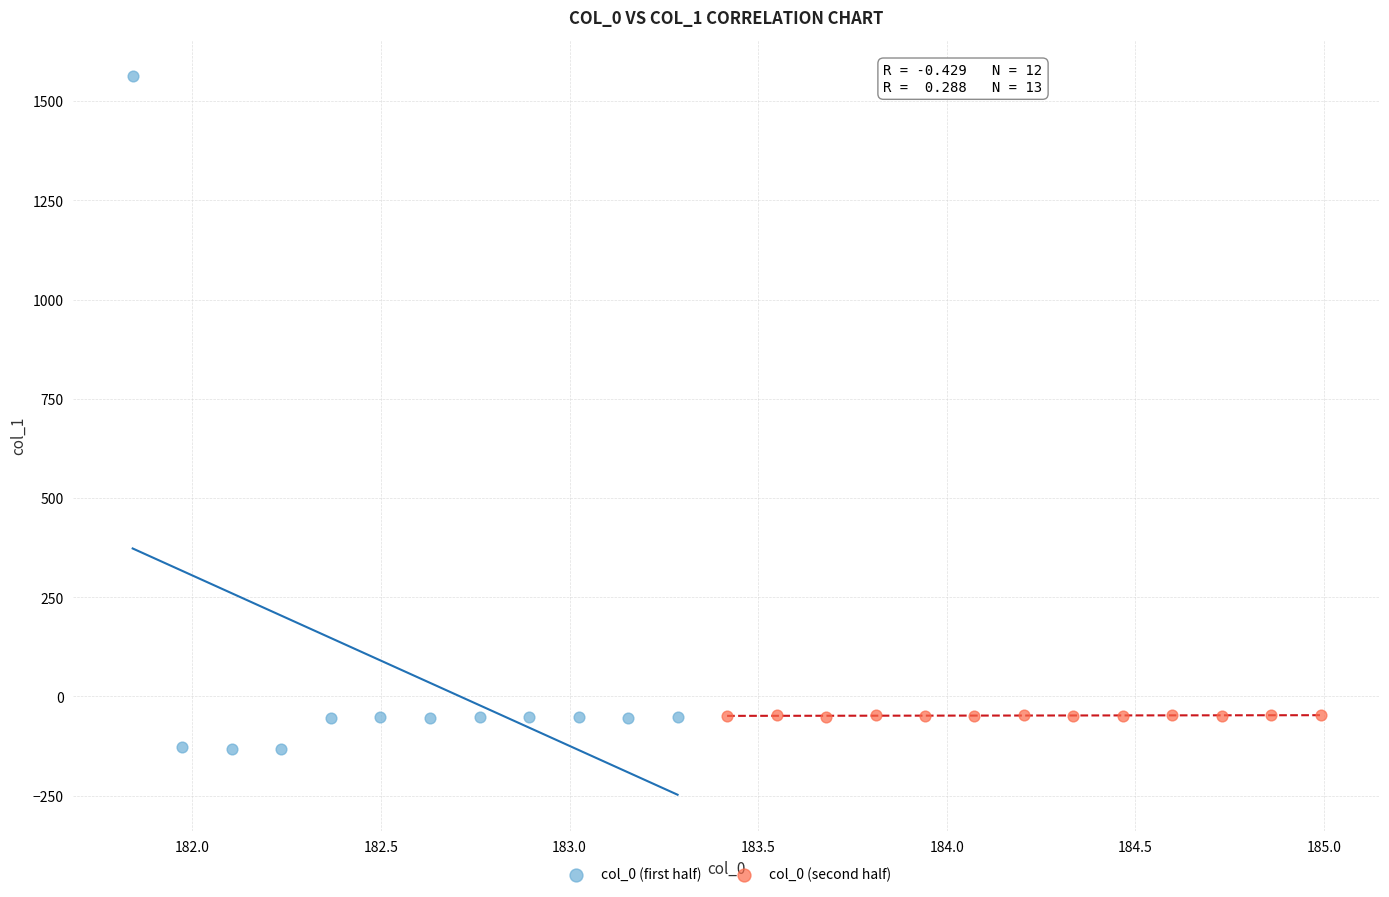

What are all the series names shown in the legend?

col_0 (first half), col_0 (second half)